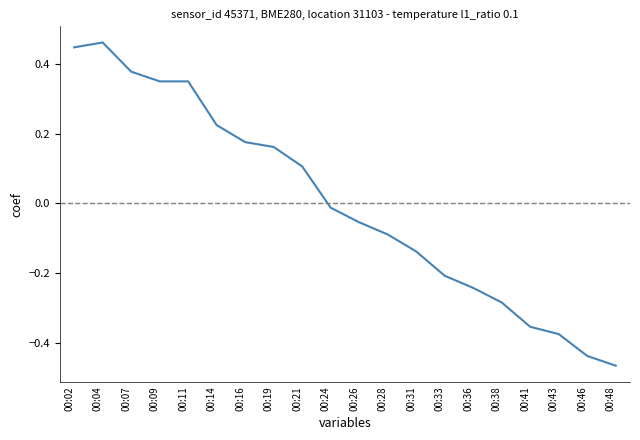

Between 00:48 and 00:41, which is larger?

00:41